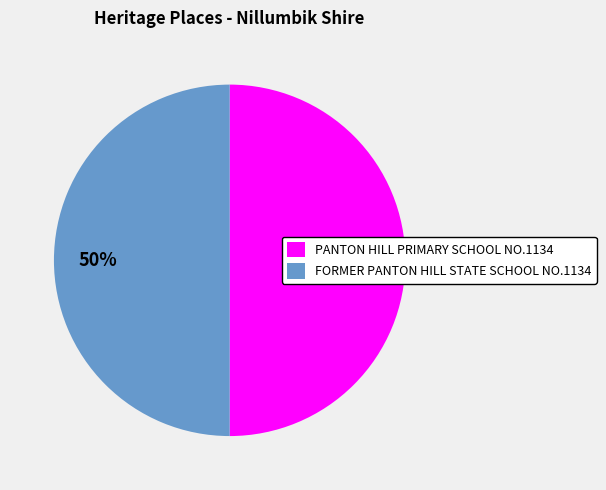

Is the sum of PANTON HILL PRIMARY SCHOOL NO.1134 and FORMER PANTON HILL STATE SCHOOL NO.1134 greater than half?

Yes